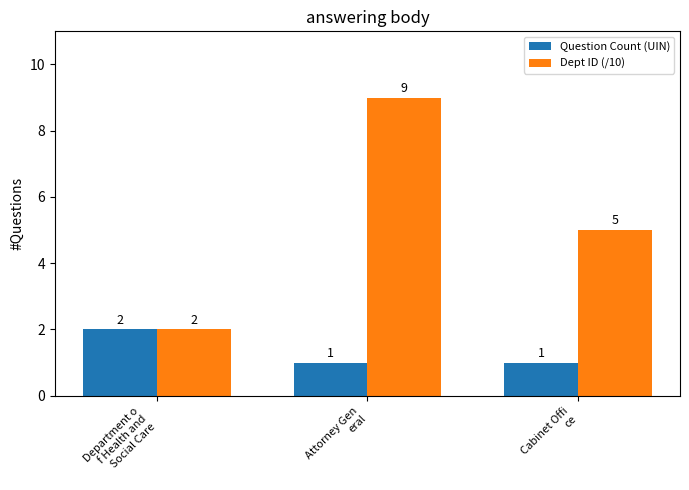

What is the greatest value displayed?

9